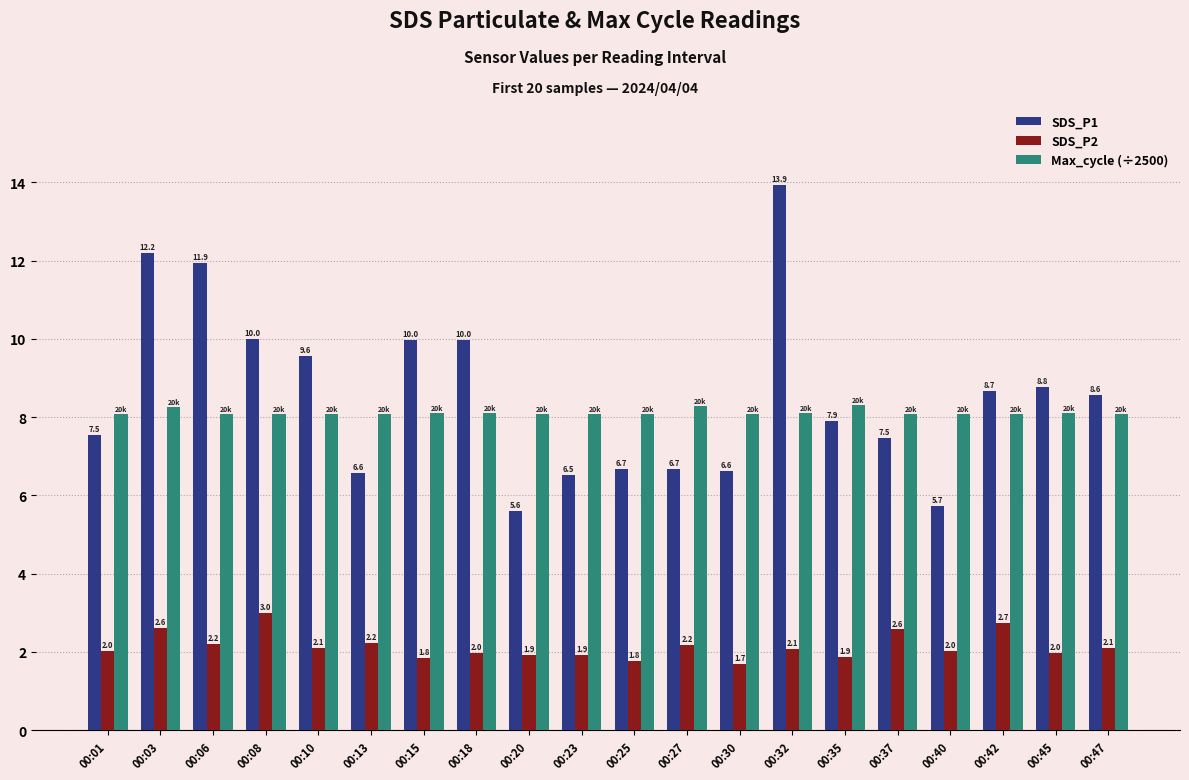

What is the sum of all Max_cycle (÷2500) values?

162.3